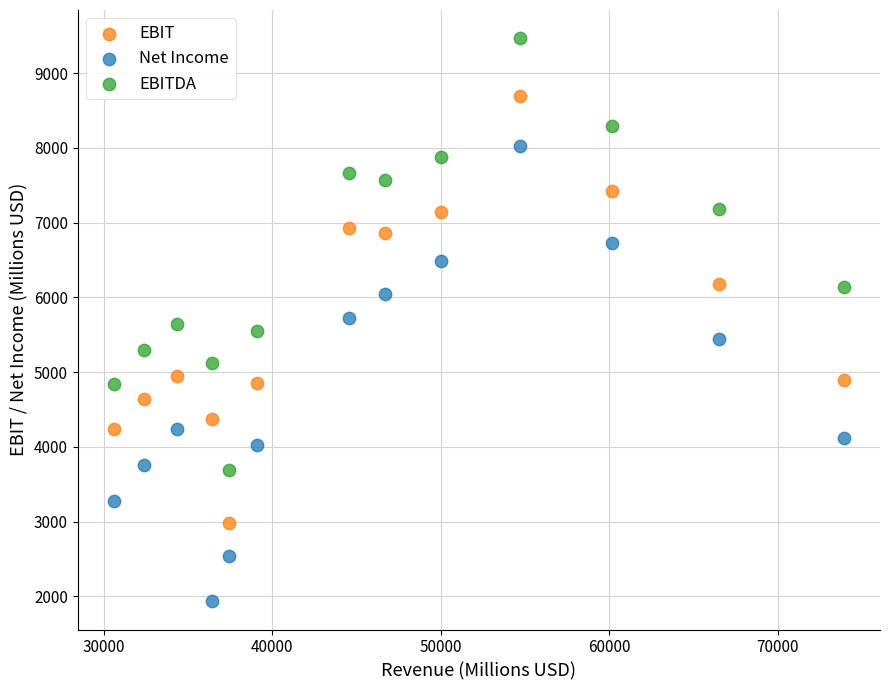

Across all data points, what is the range of Y values (max minus min)?

7536.6